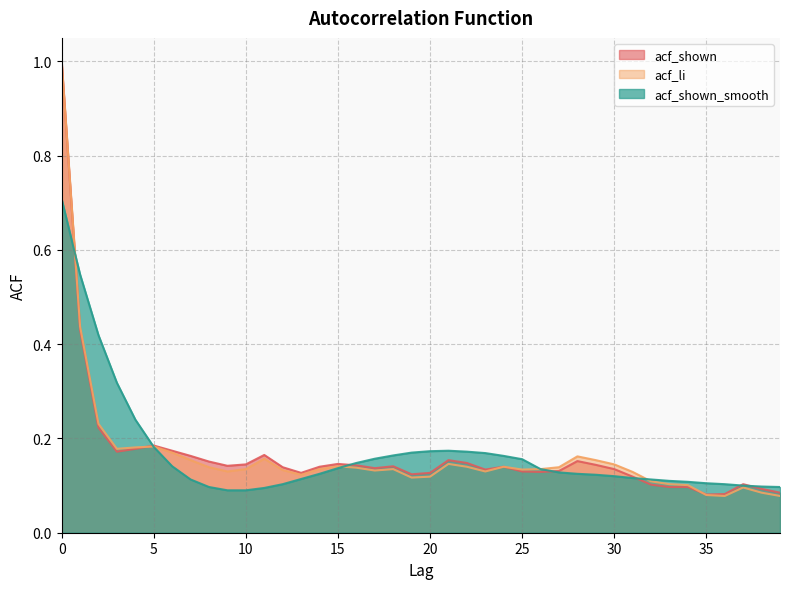

How many lines are shown in the chart?

3